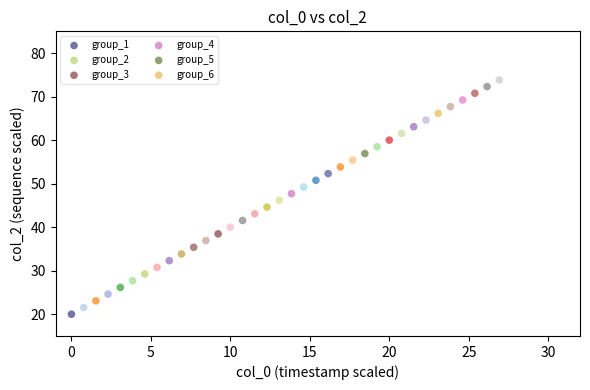

Which series contains the highest Y value?

group_6